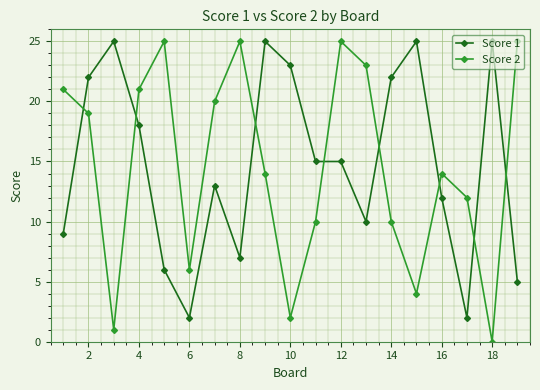

How many lines are shown in the chart?

2